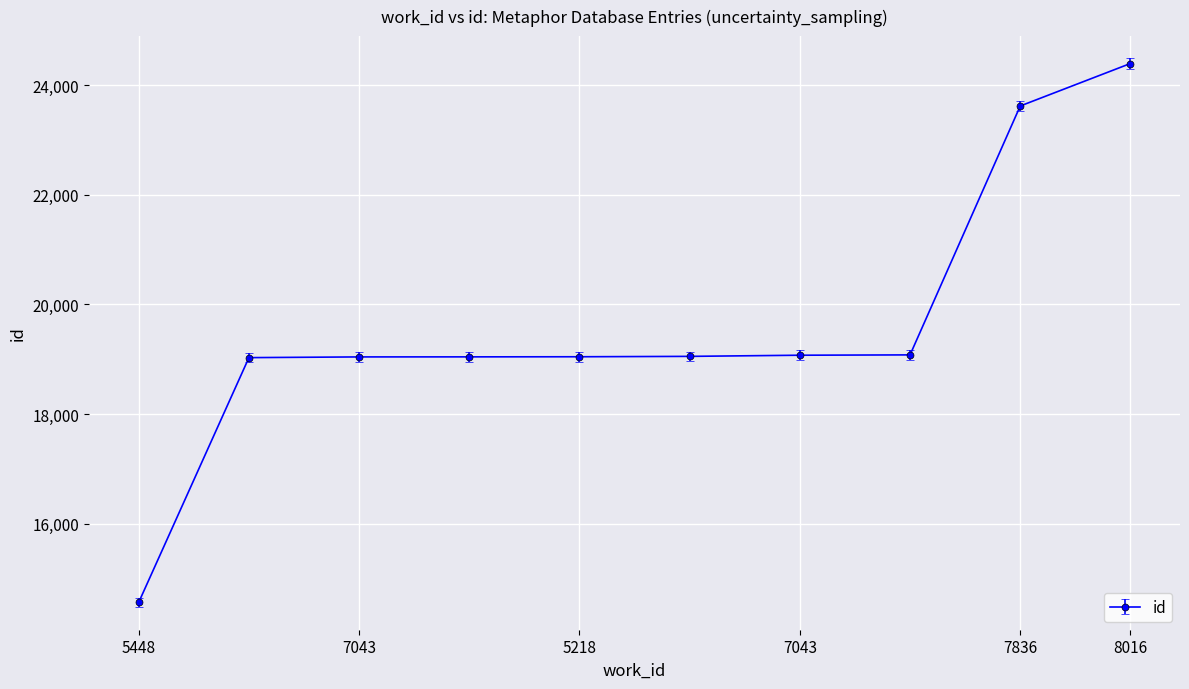

How many categories are shown in the chart?

10